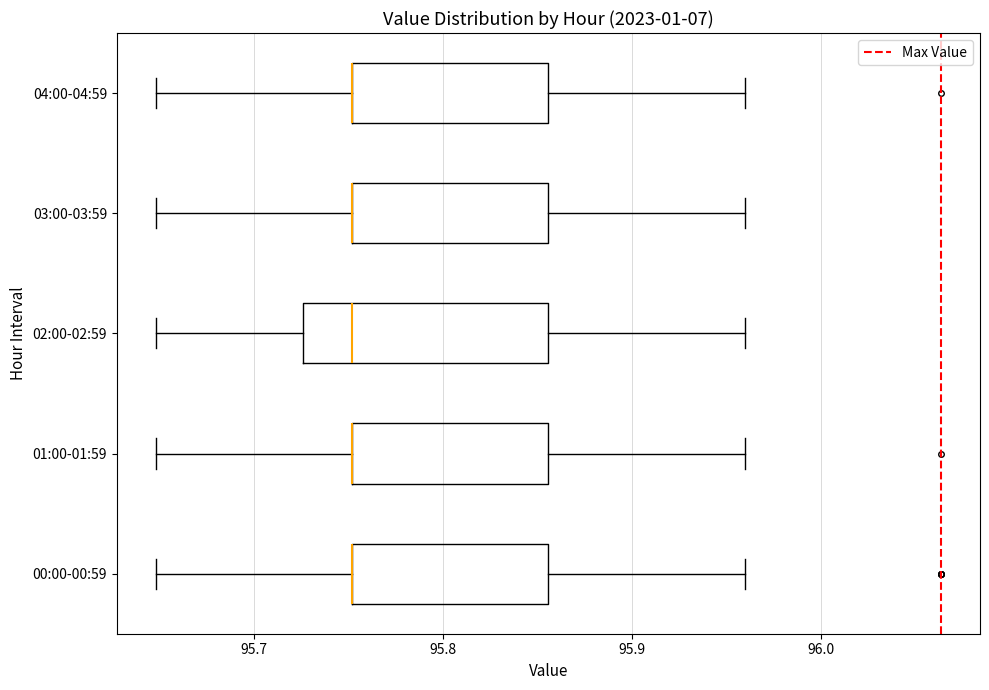

Reading bottom to top, transcribe this box plot: for each box, give where its median line is, the range the box spans, and where its two whiskers end, as read against the x-axis. The values are not printed on the chart, so give them approximately, as read against the axis.

00:00-00:59: median 95.75 (drawn on the box's left edge), box 95.75 to 95.86, whiskers 95.65 to 95.96
01:00-01:59: median 95.75 (drawn on the box's left edge), box 95.75 to 95.86, whiskers 95.65 to 95.96
02:00-02:59: median 95.75, box 95.73 to 95.86, whiskers 95.65 to 95.96
03:00-03:59: median 95.75 (drawn on the box's left edge), box 95.75 to 95.86, whiskers 95.65 to 95.96
04:00-04:59: median 95.75 (drawn on the box's left edge), box 95.75 to 95.86, whiskers 95.65 to 95.96